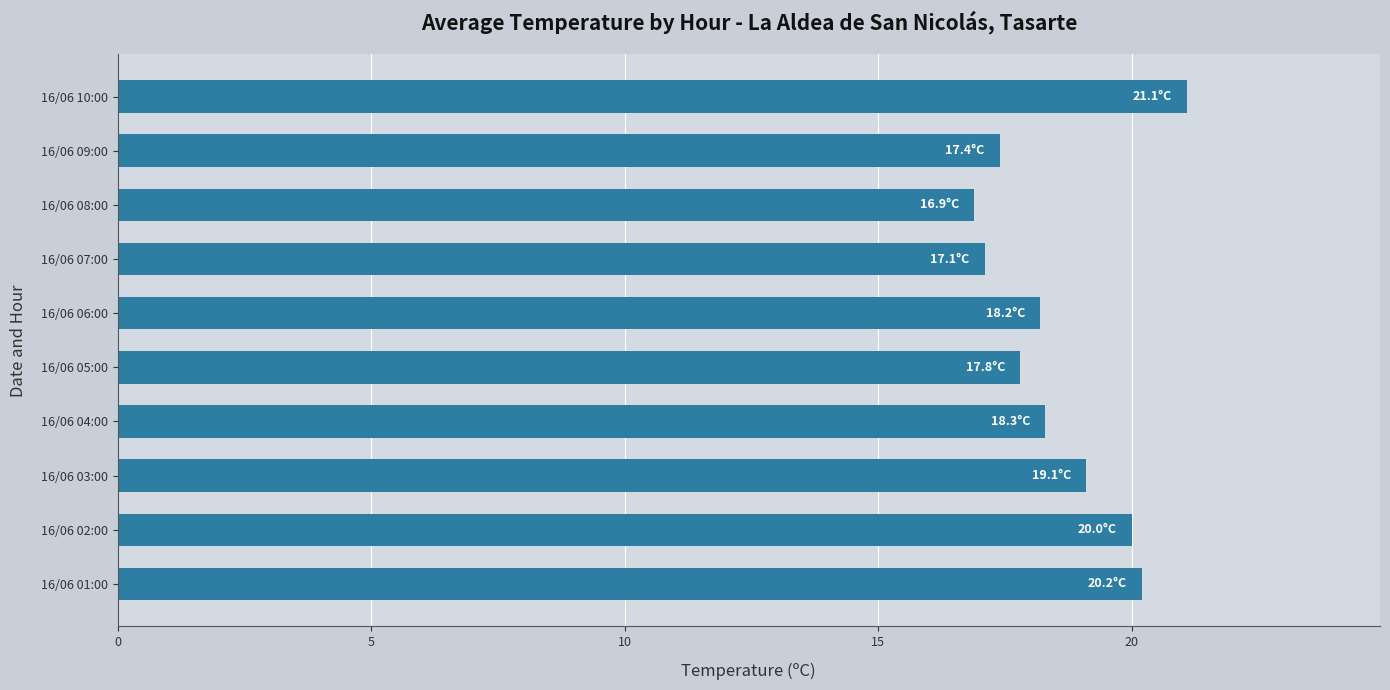

How many values are below 18?

4